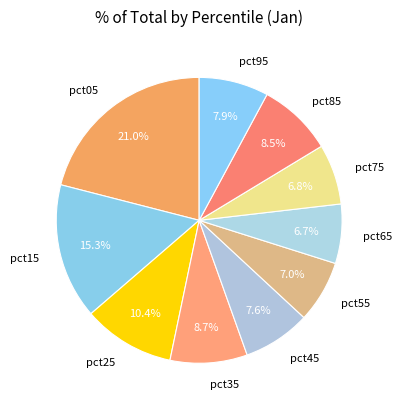

Which category has the biggest portion of the pie?

pct05